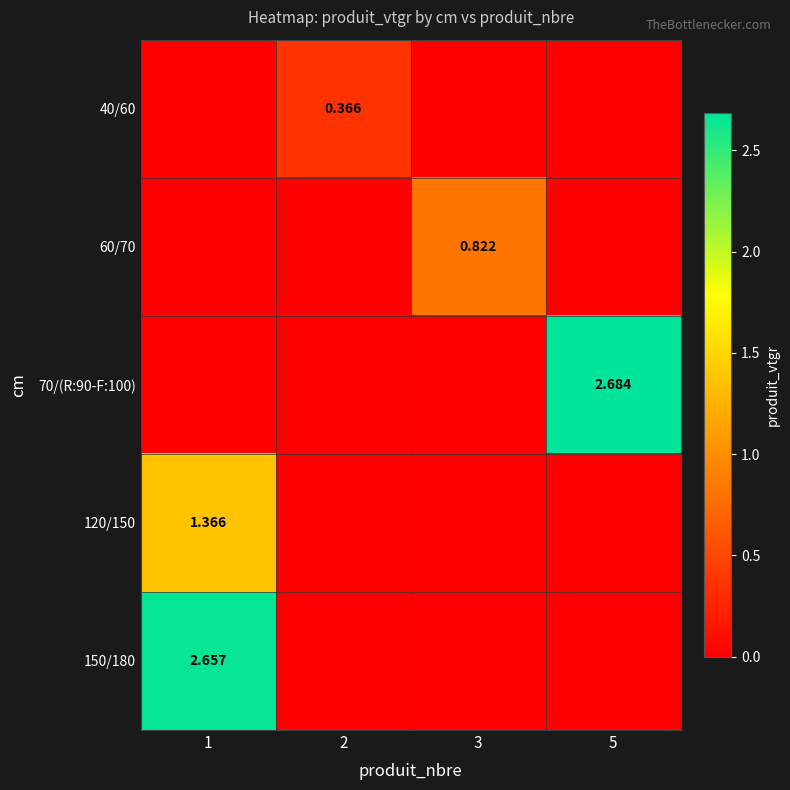

Is the value of 120/150 at 1 greater than the value of 40/60 at 2?

Yes